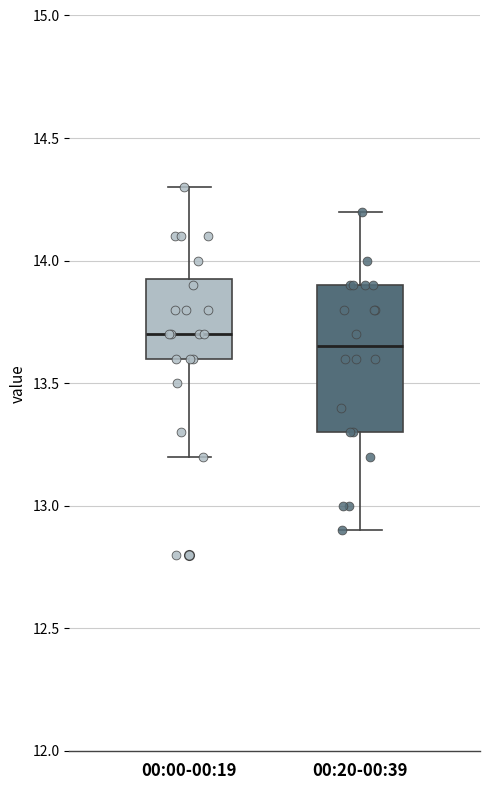

Which box has the lowest median line?

00:20-00:39